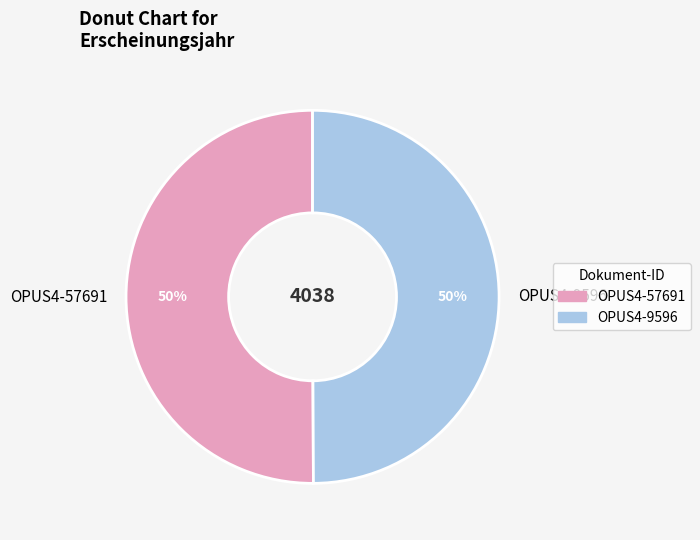

Is it true that OPUS4-9596 is 44% of the pie?

False